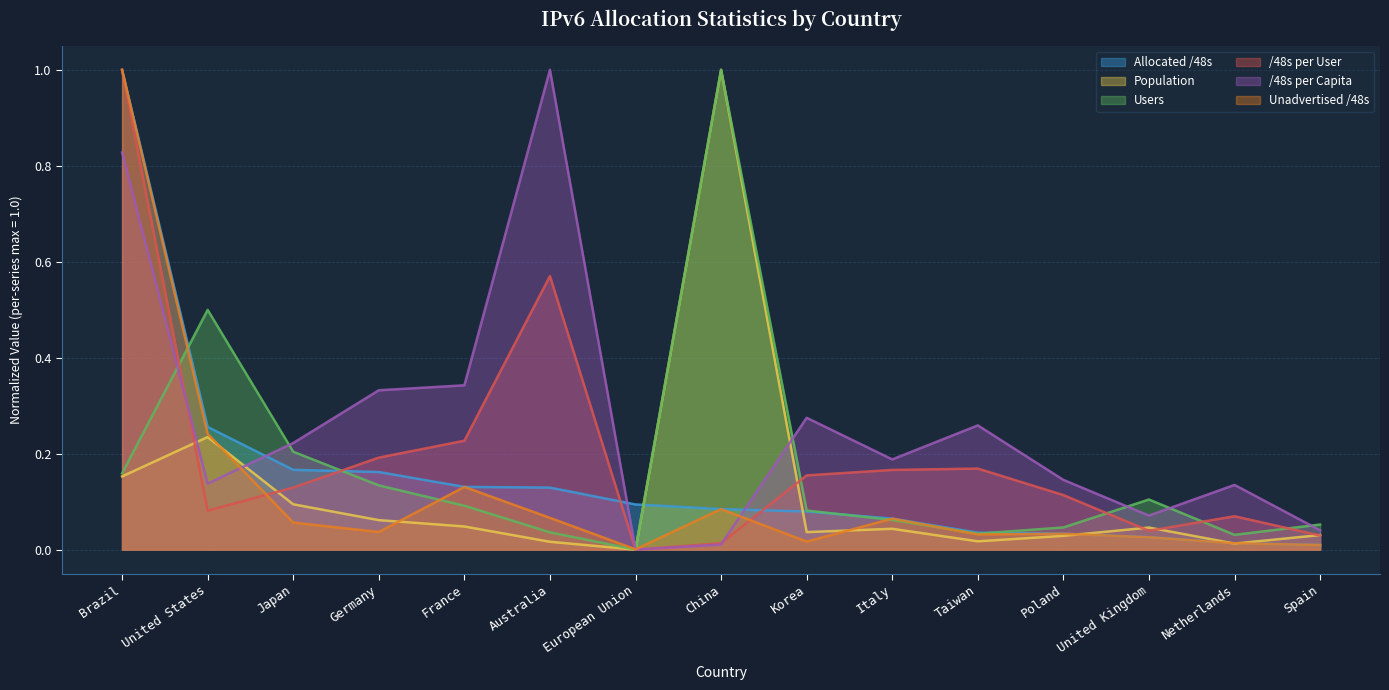

Does the chart display data point markers on the line(s)?

No